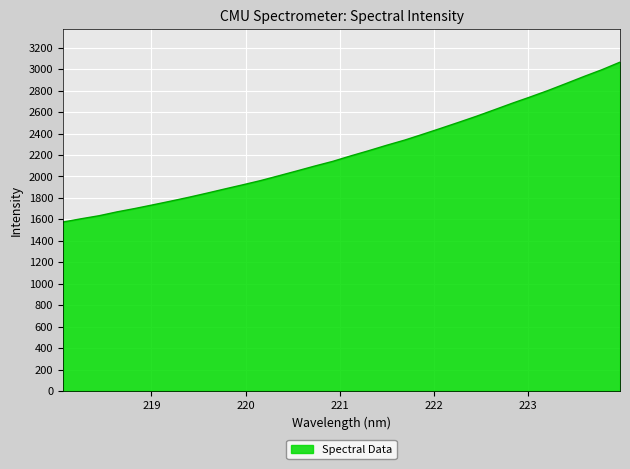

How many lines are shown in the chart?

1